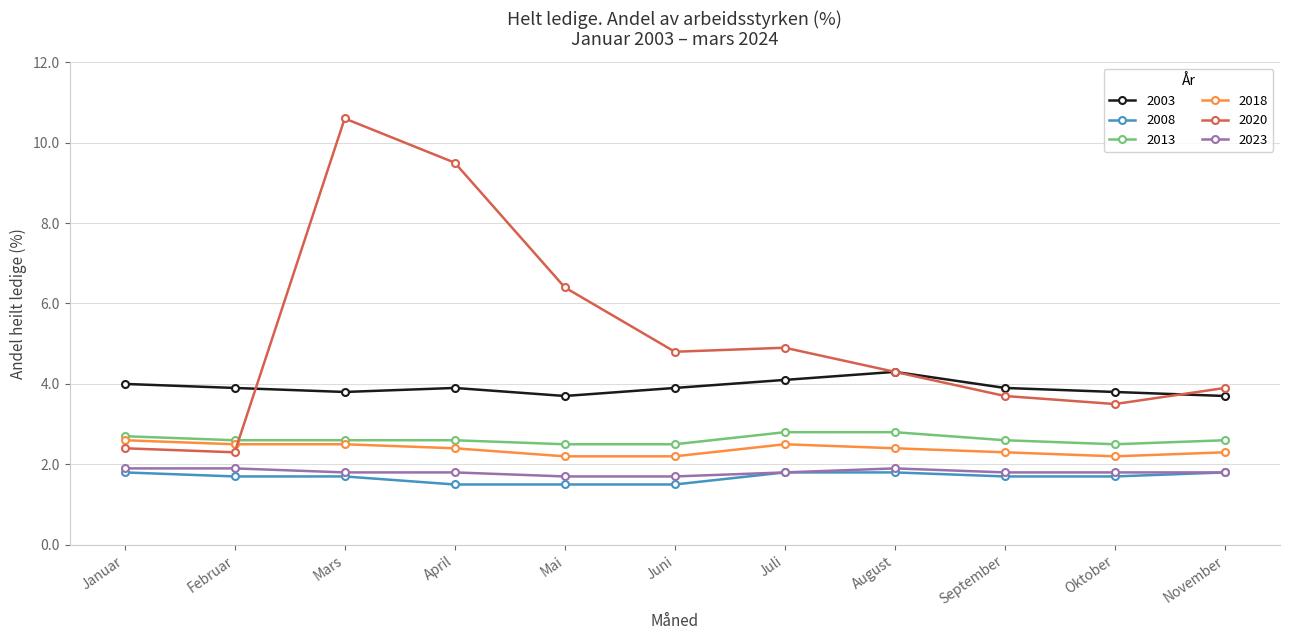

What is the smallest value displayed?

1.5